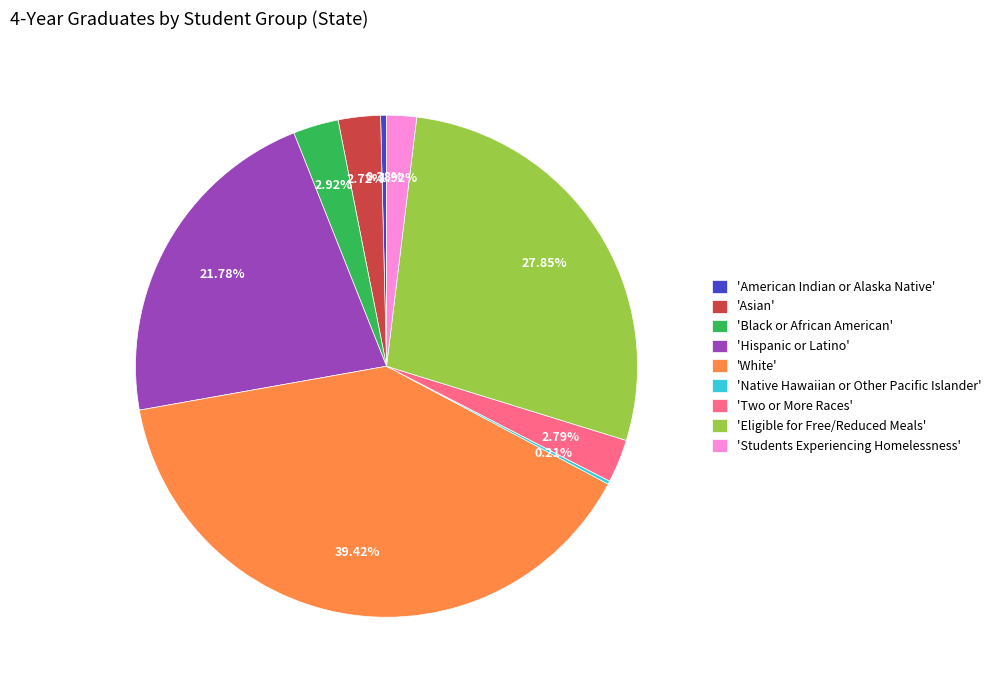

Is there any slice that represents more than half of the pie?

No